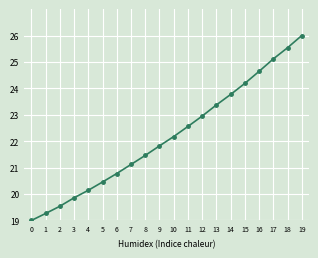

How many lines are shown in the chart?

1